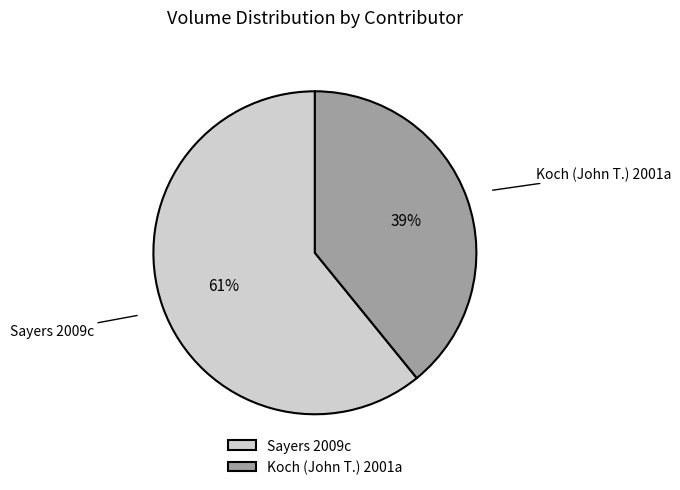

Count the number of slices in the pie.

2